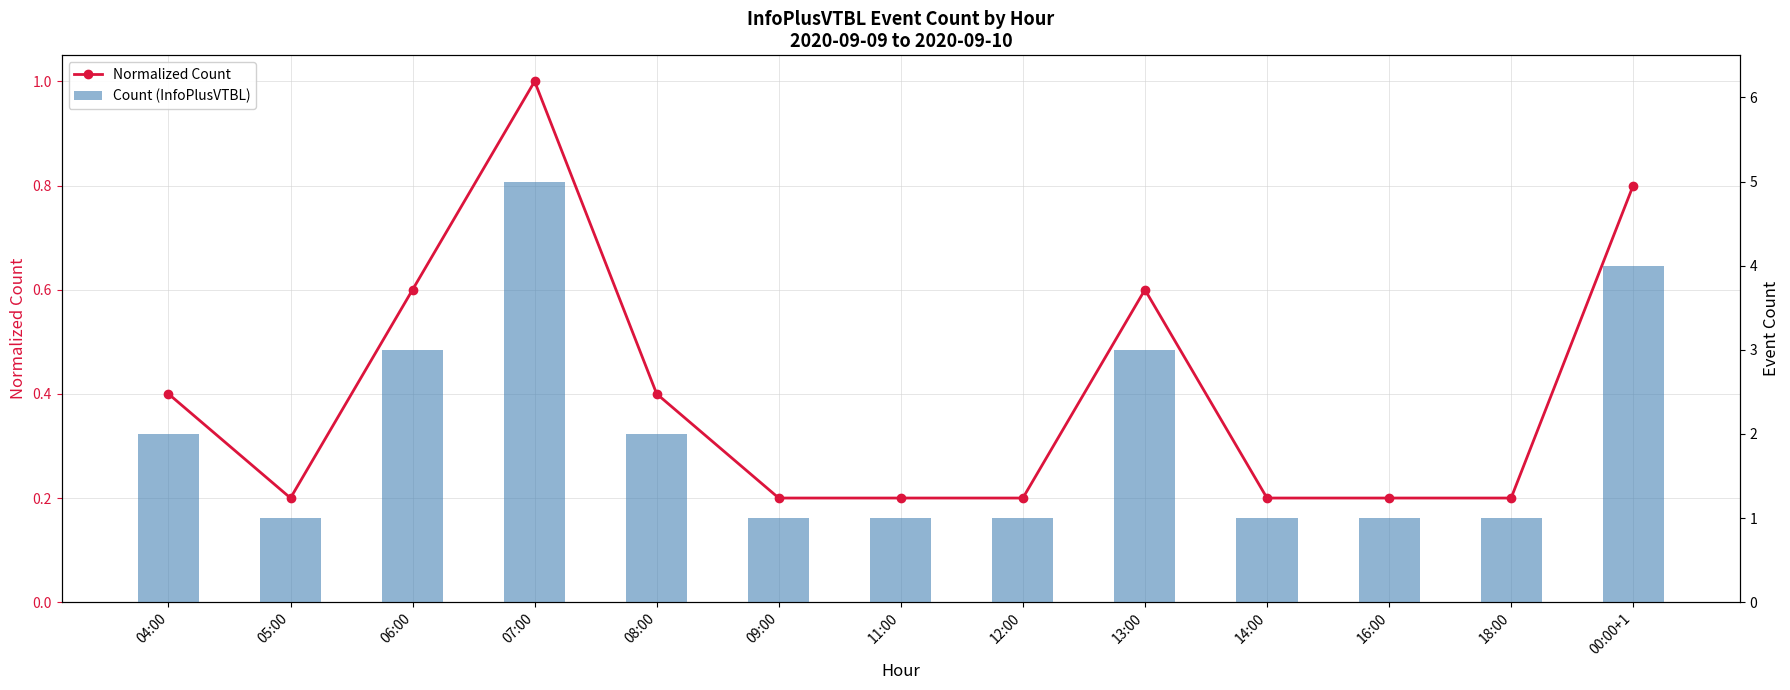

Which series has the largest range (max minus min)?

Count (InfoPlusVTBL)